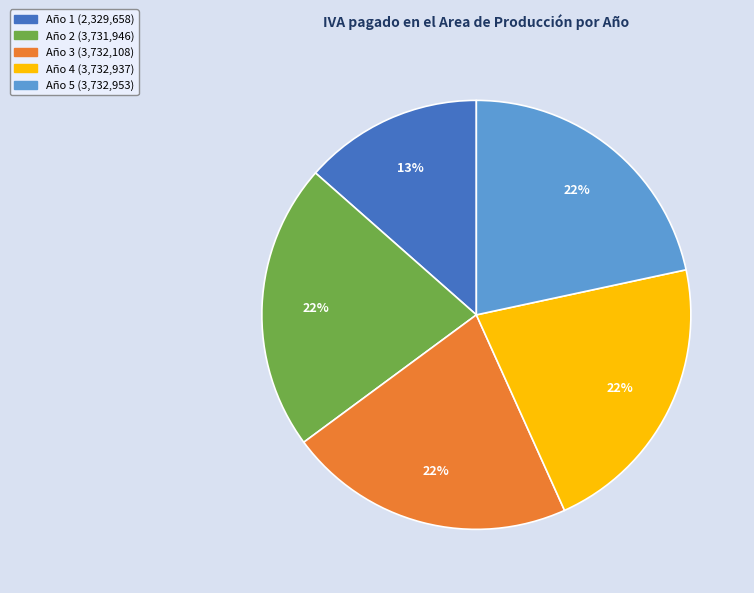

What is the ratio of the value at Año 5 to the value at Año 3?

1.0